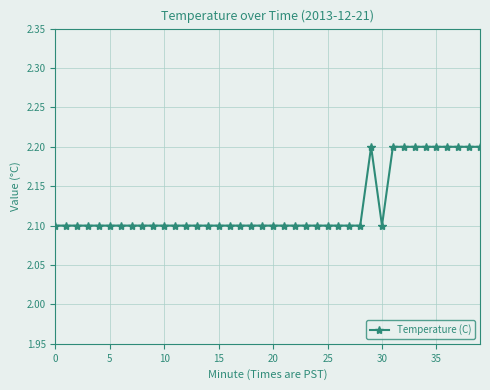

What is the average value?

2.1